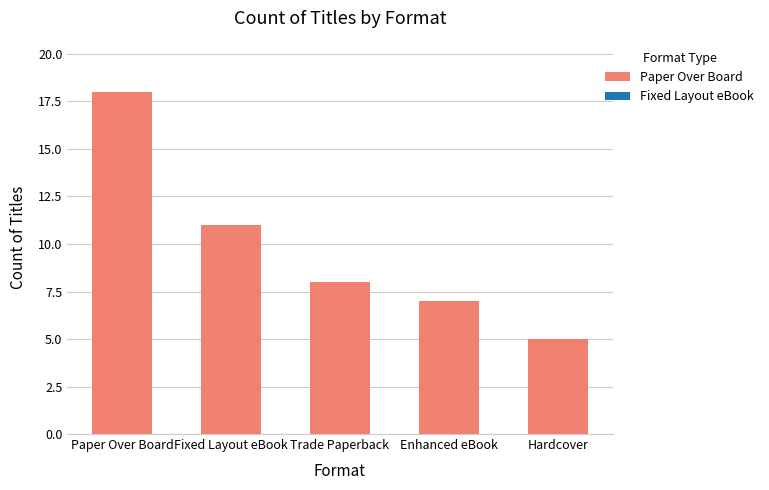

What is the difference between the values at Hardcover and Trade Paperback?

3